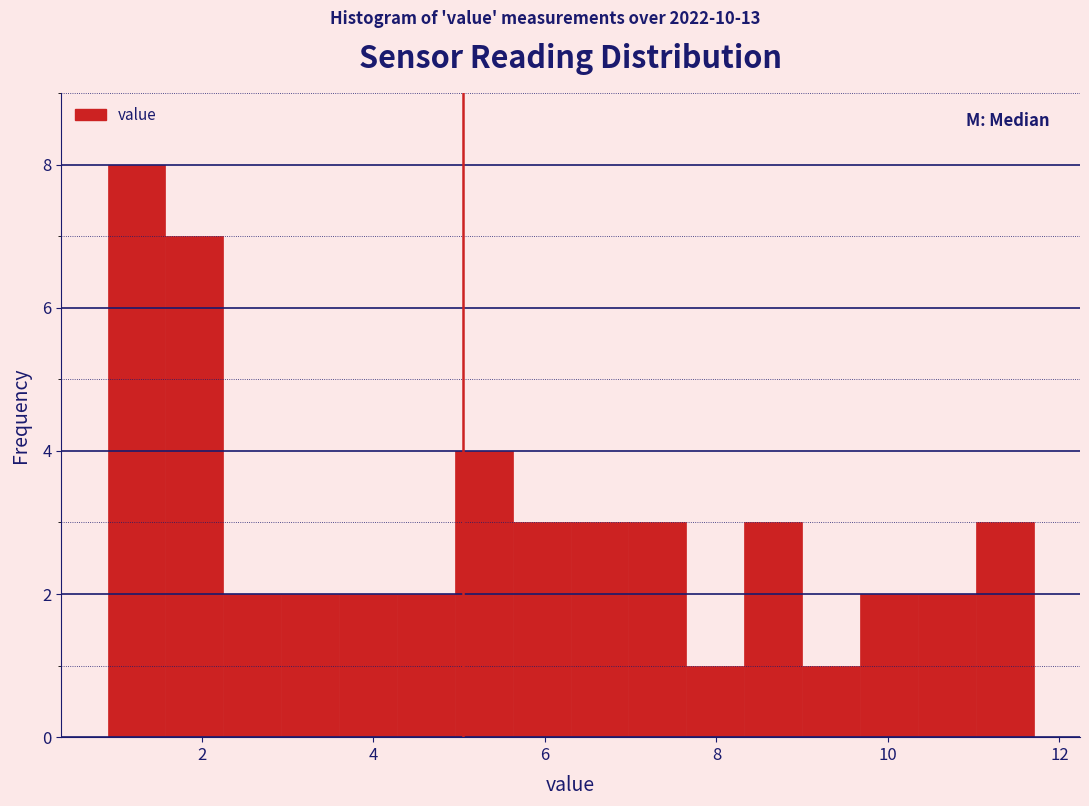

Read against the x-axis, roughly where is the centre of the tallest bar?

1.2